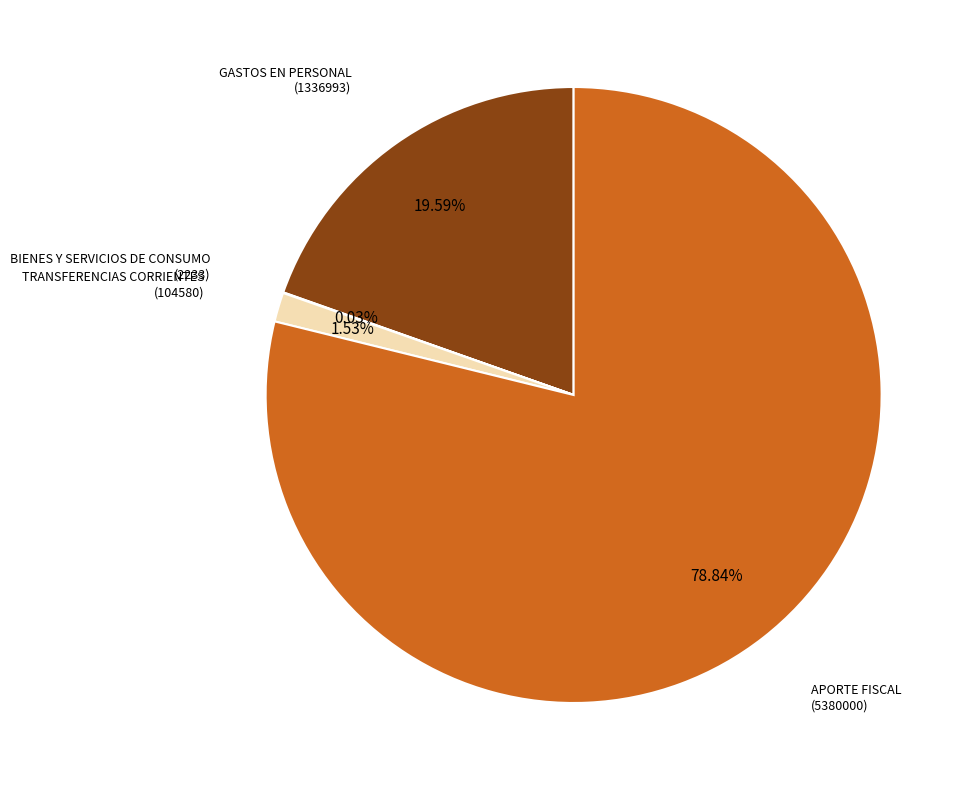

Does any single category account for the majority?

Yes